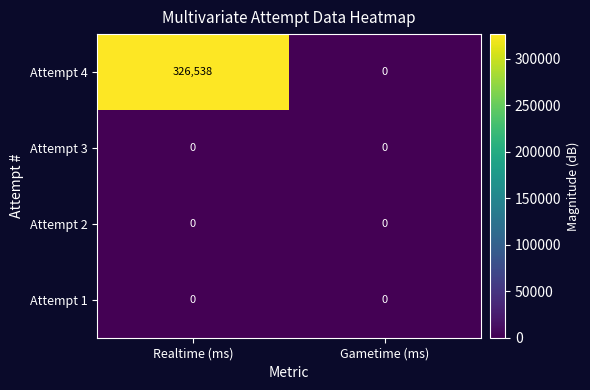

Which series has the widest spread of values?

Attempt 4